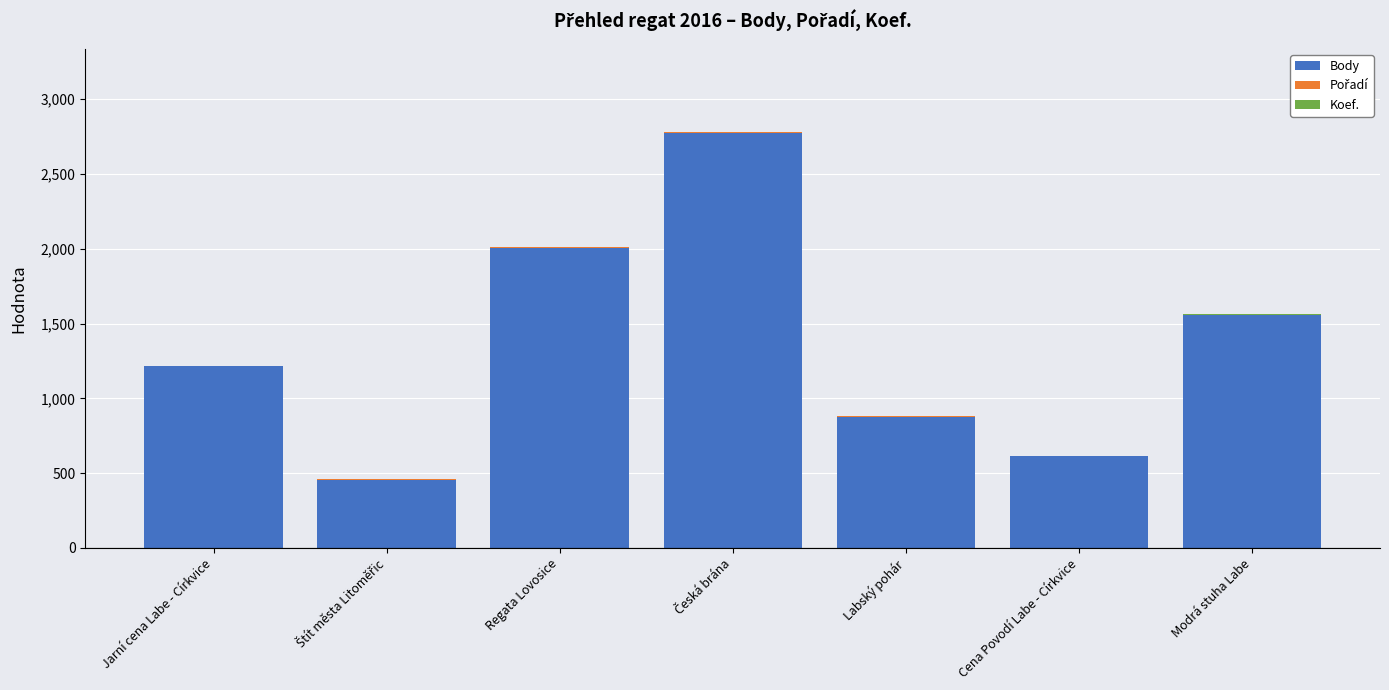

Where is Body nearest to the value 1613?

Modrá stuha Labe